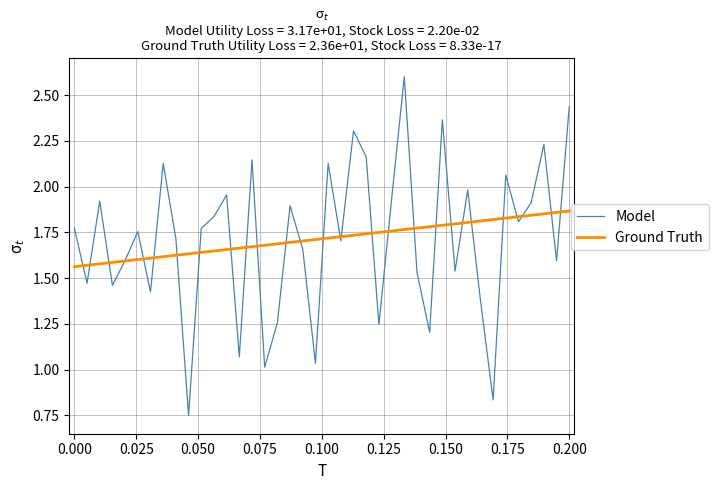

Rank the series by their maximum value, from lowest to highest.

Ground Truth, Model